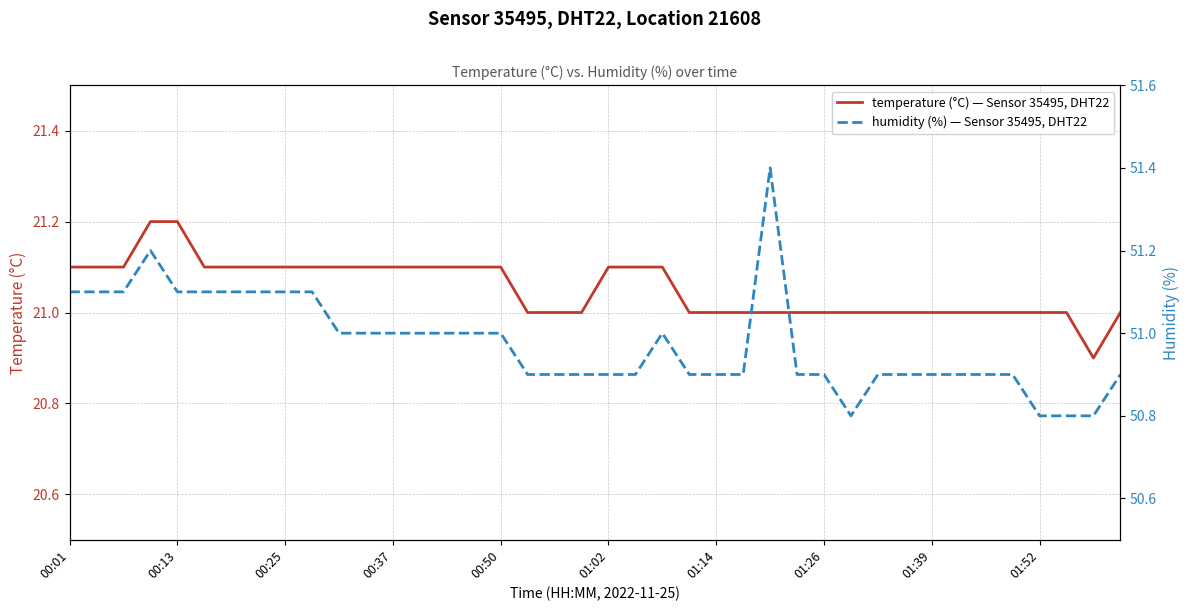

What is the sum of the temperature values at 16 and 39?

42.1